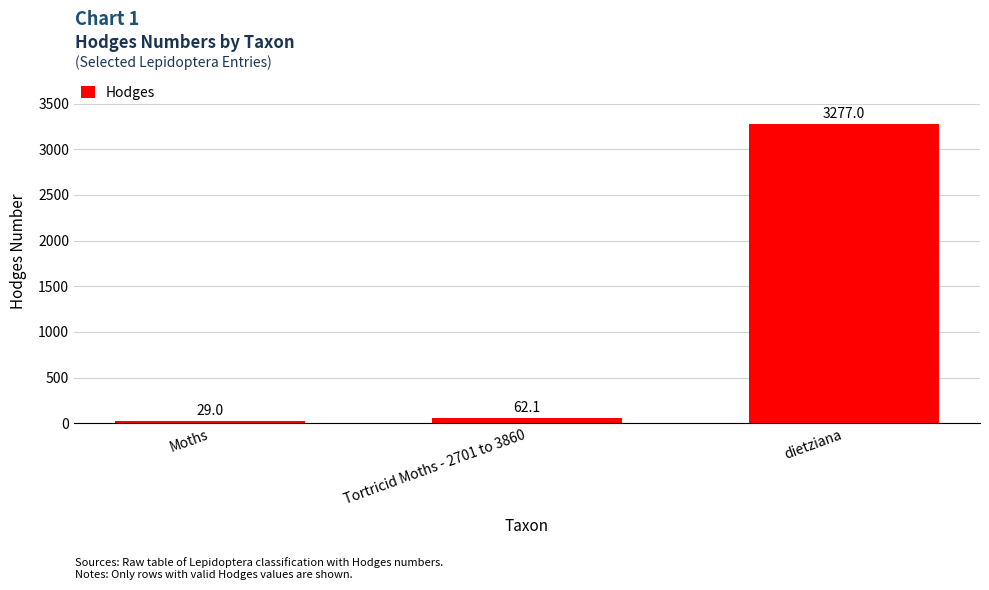

Count the number of values greater than 62.

2